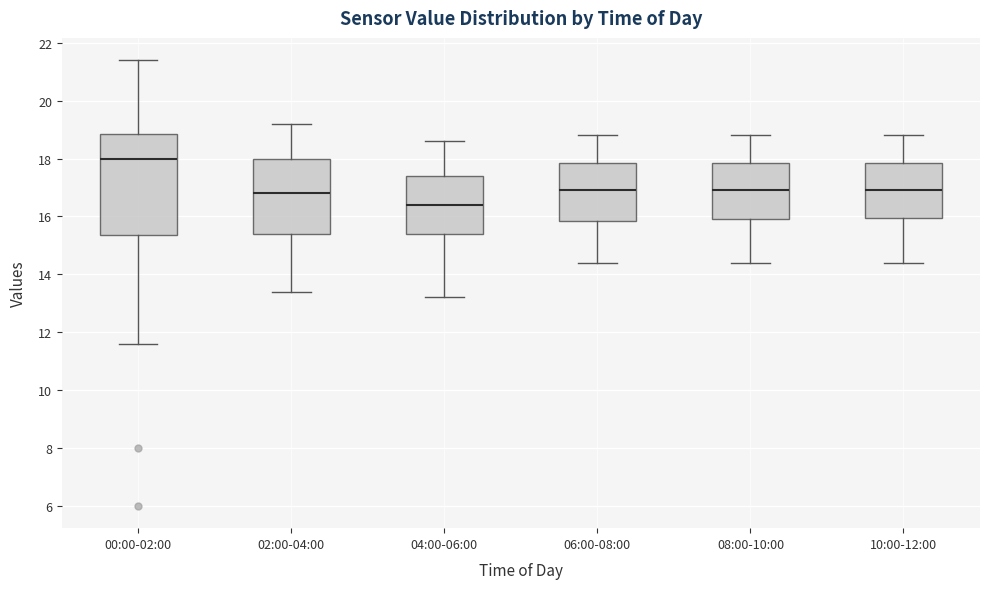

Which box has the highest median line?

00:00-02:00